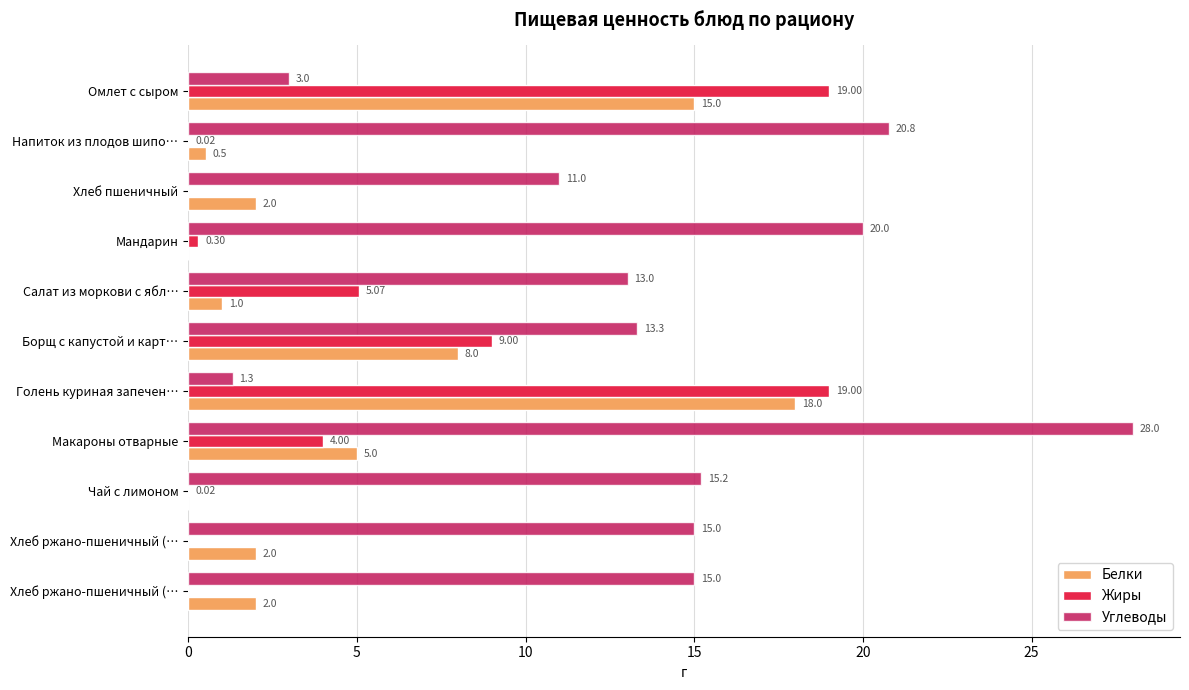

What is the label of the 3rd bar from the right?

Чай с лимоном